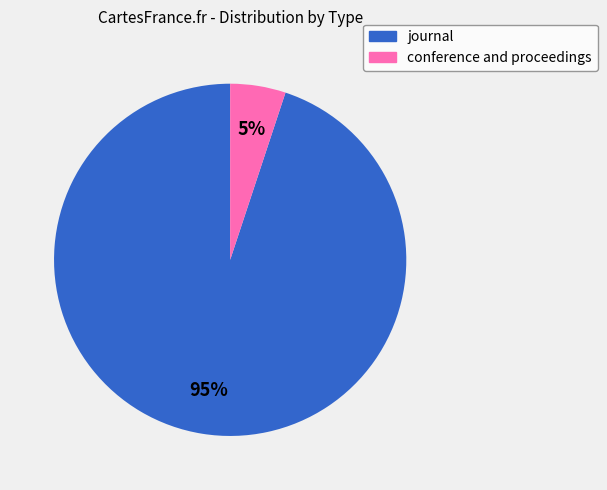

How many slices are in this pie chart?

2